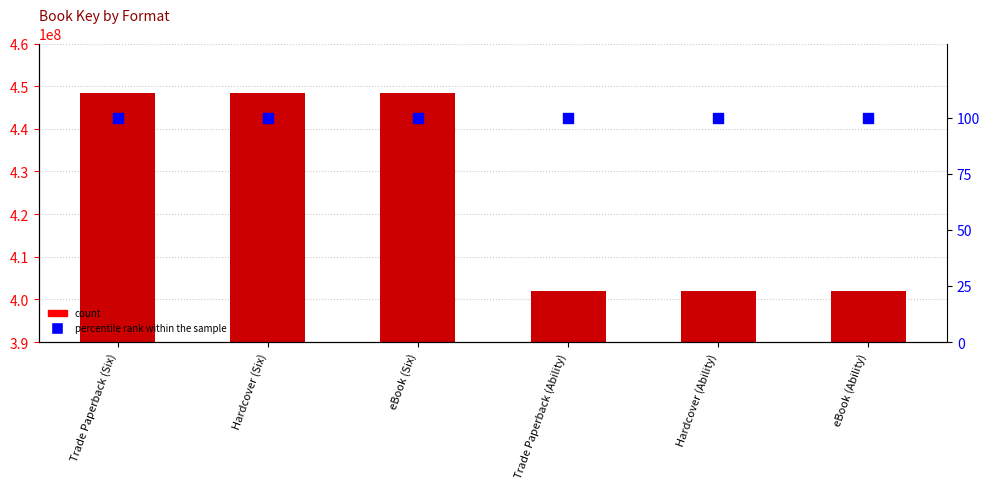

Which series reaches the minimum Y coordinate?

percentile rank within the sample